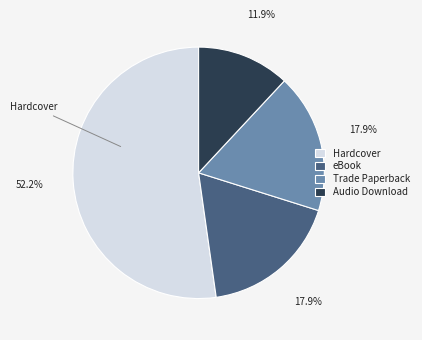

What percentage is NOT represented by Audio Download?

88.1%